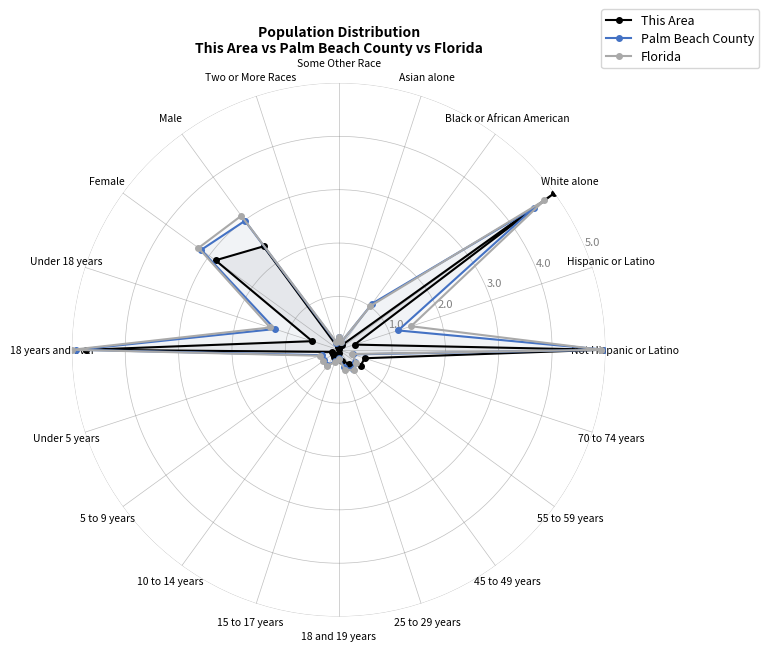

True or false: This Area has more than 2 points higher than both neighbors.

True